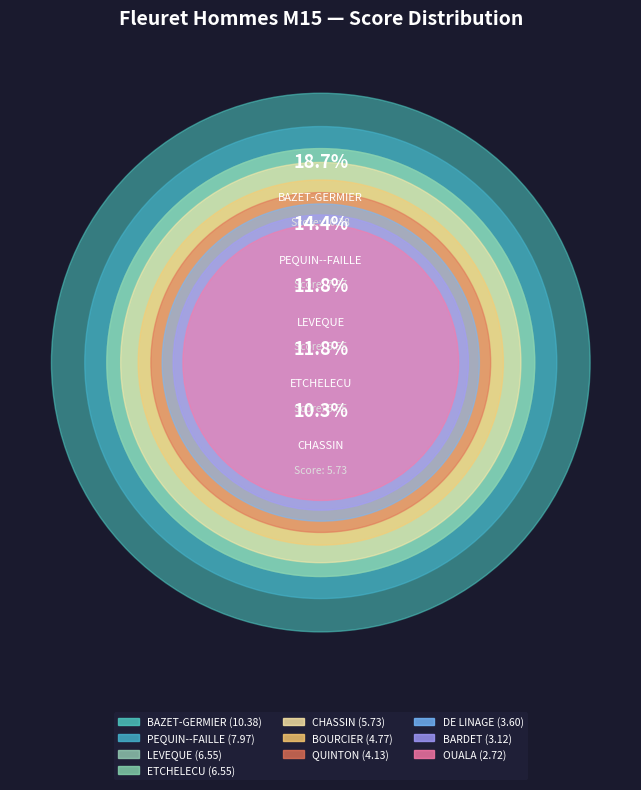

How much of the chart is everything except PEQUIN--FAILLE?

85.6%